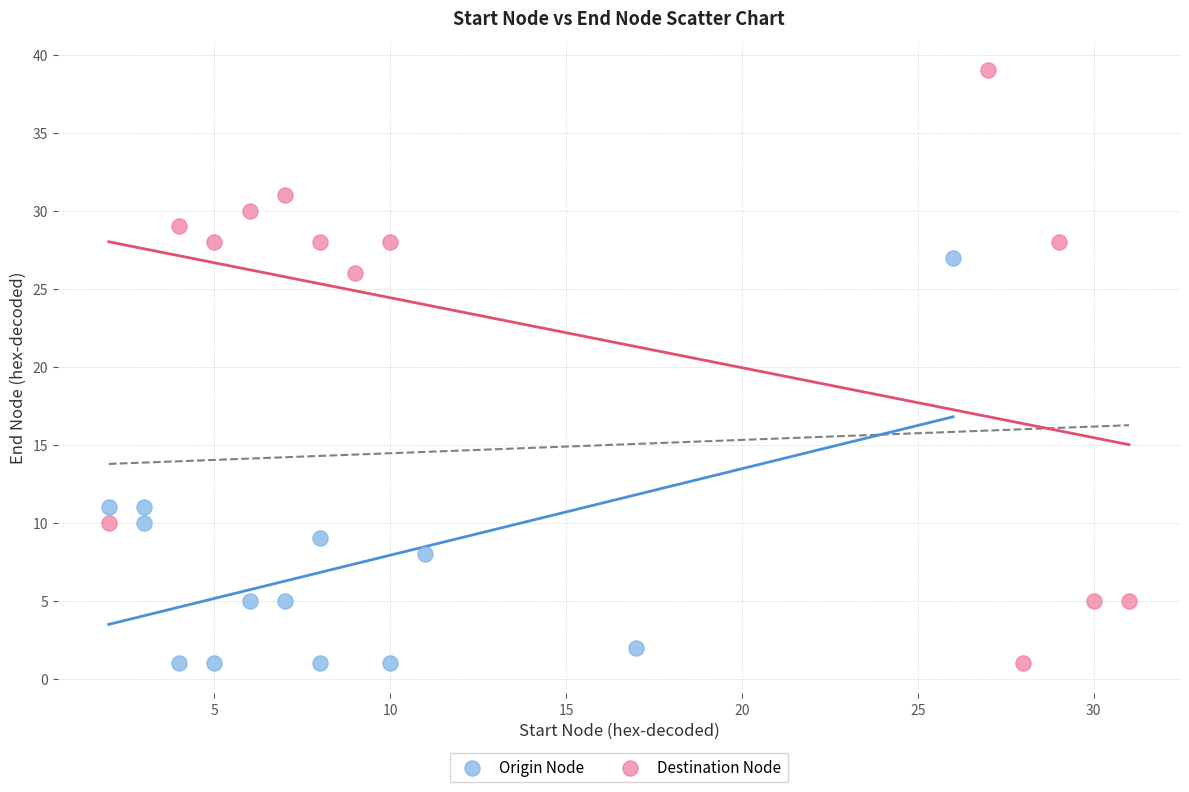

Which series has the largest Y range (max minus min)?

Destination Node